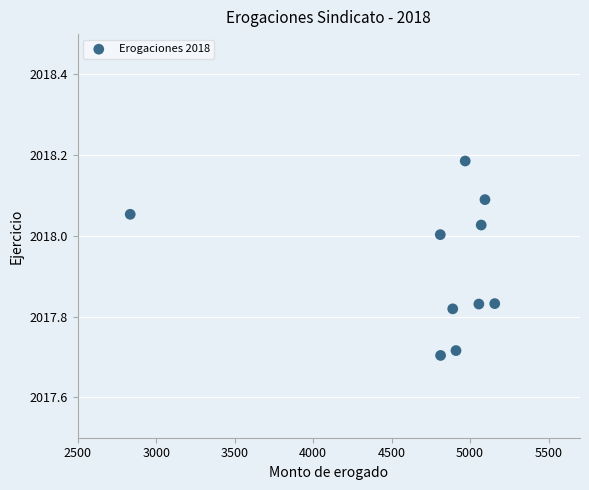

What is the range of X values (max minus min)?

2322.1